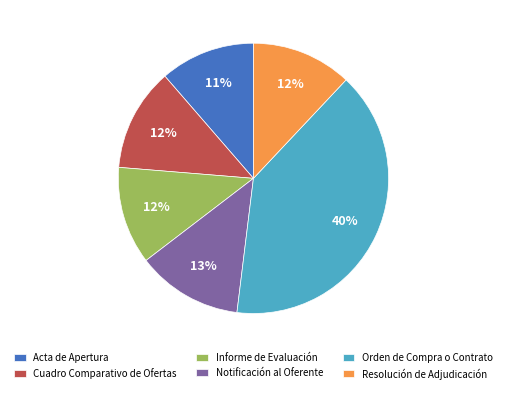

What percentage is the Orden de Compra o Contrato slice, to the nearest percent?

40%